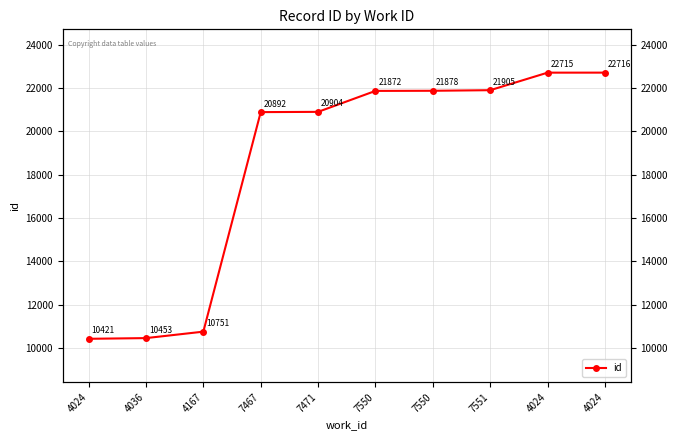

What is the approximate value at 7550, to the nearest 50?

21900